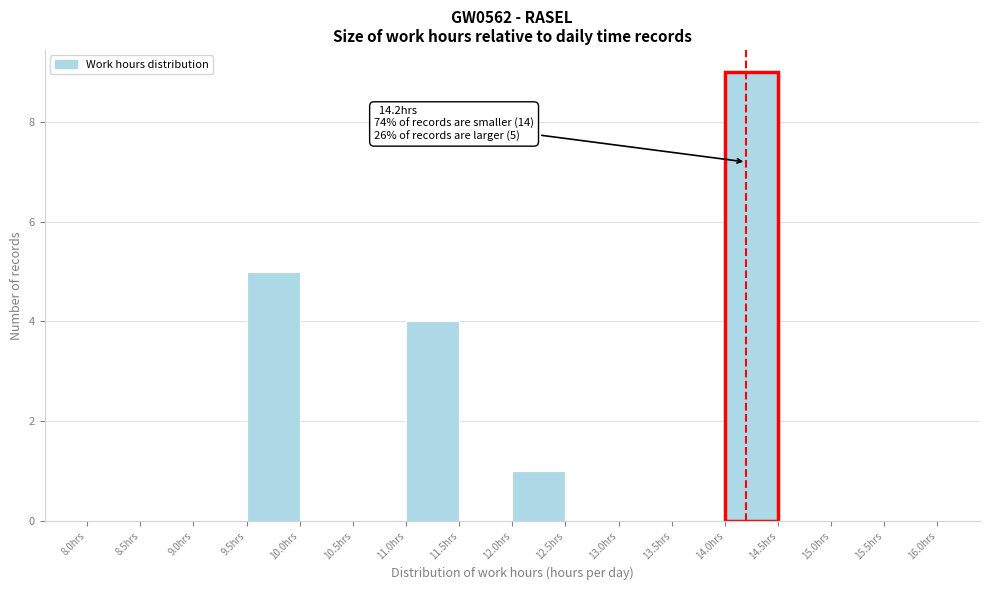

Over which range of the x-axis is the bar tallest?

14.0 to 14.5